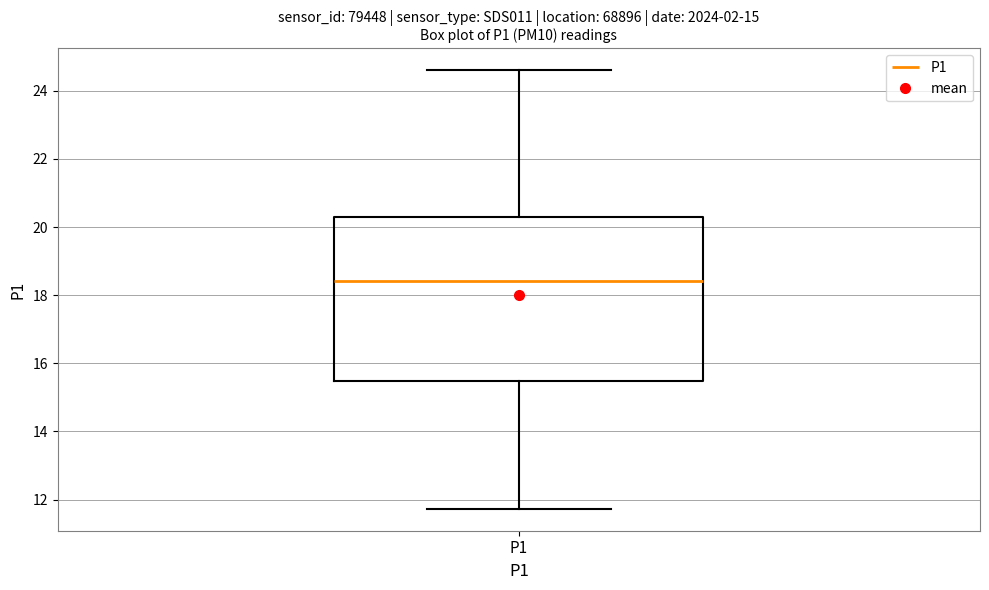

Read this box plot against the y-axis: the position of the median line, the range covered by the box, and the ends of both whiskers. The values are not printed on the chart, so give them approximately, as read against the axis.

median 18.4, box 15.4 to 20.4, whiskers 11.8 to 24.6